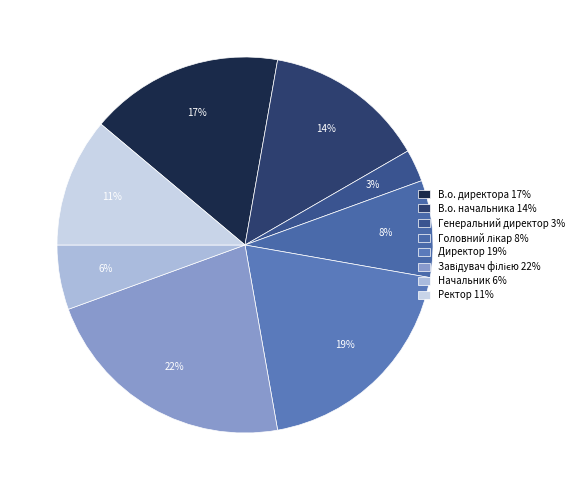

To the nearest percent, what is the difference between the largest and smallest slice percentages?

19%